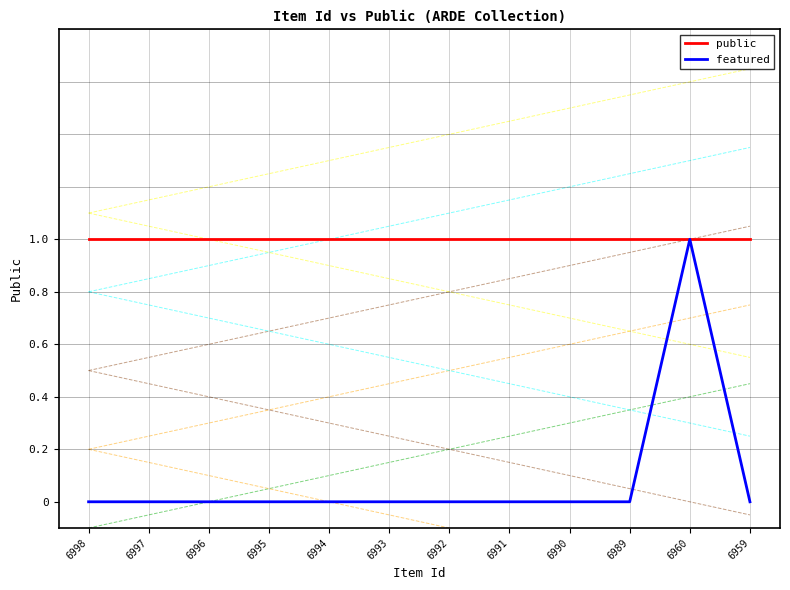

Where is public nearest to the value 1?

6998